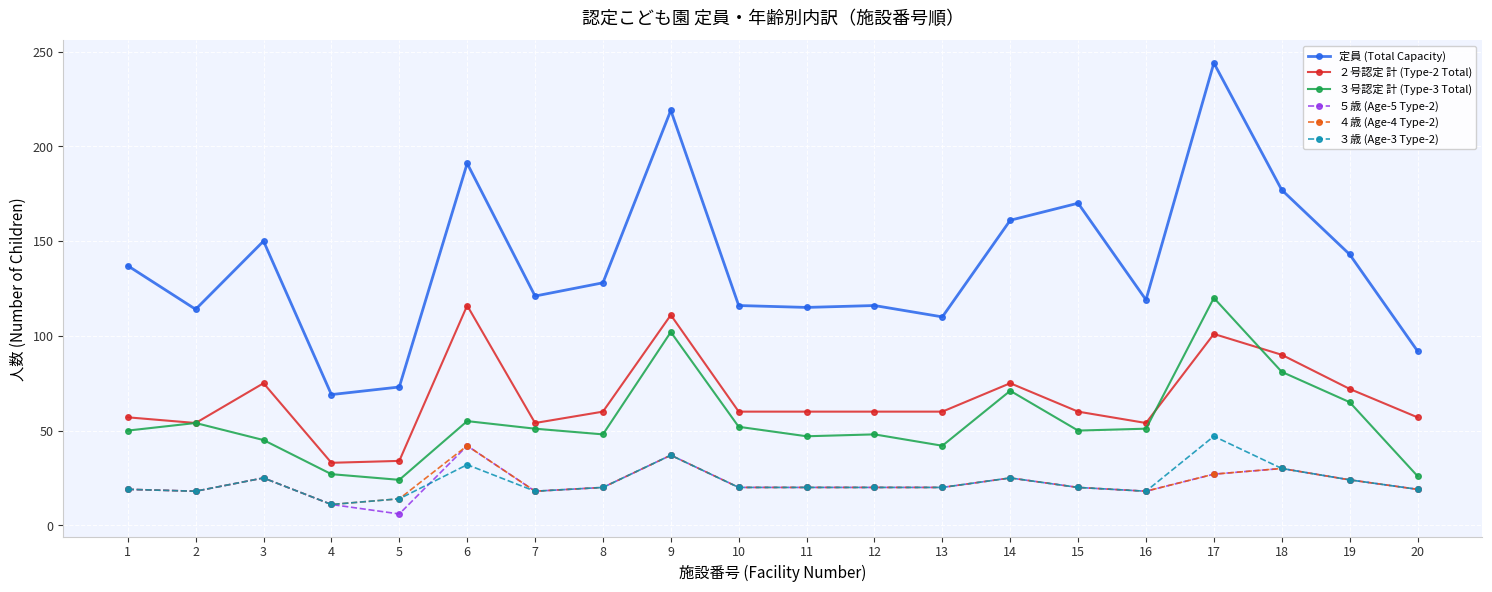

Count the number of categories in the chart.

20